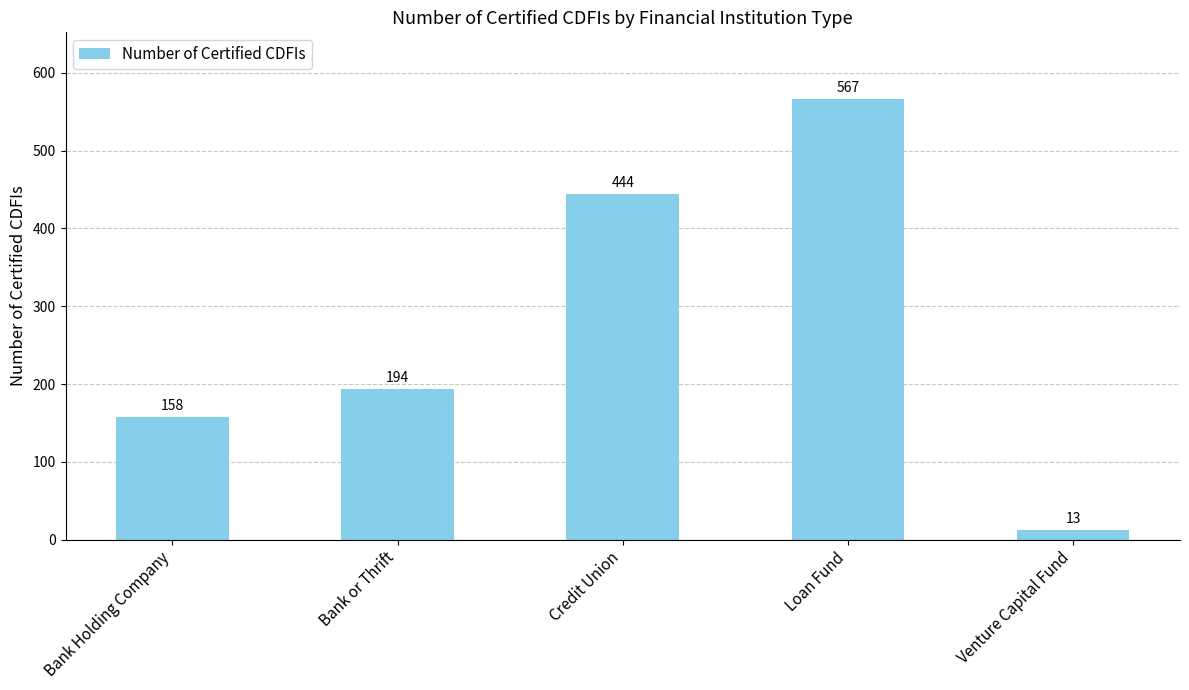

What is the average value?

275